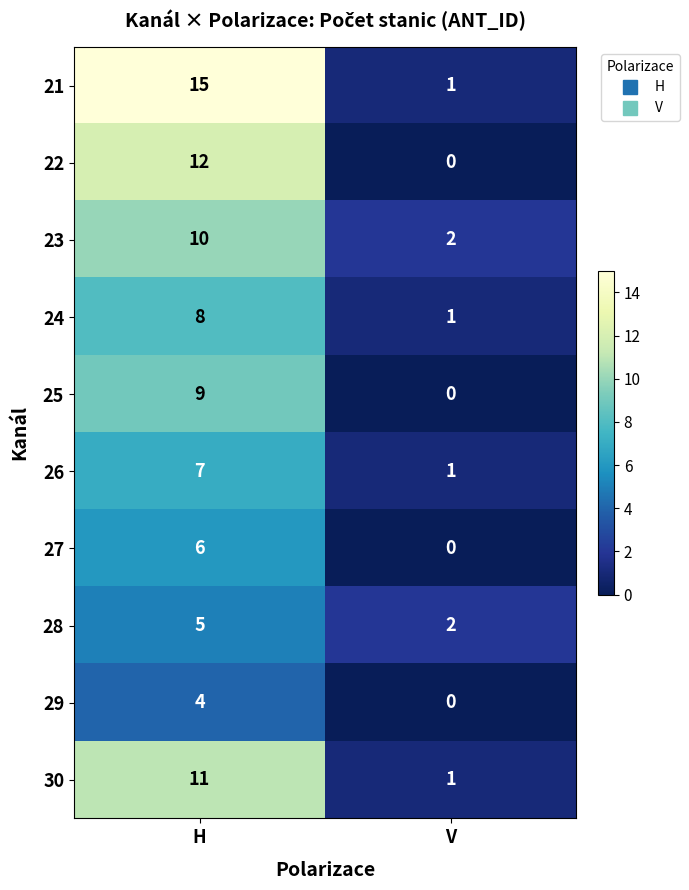

True or false: 24 has a value of 12 at H.

False